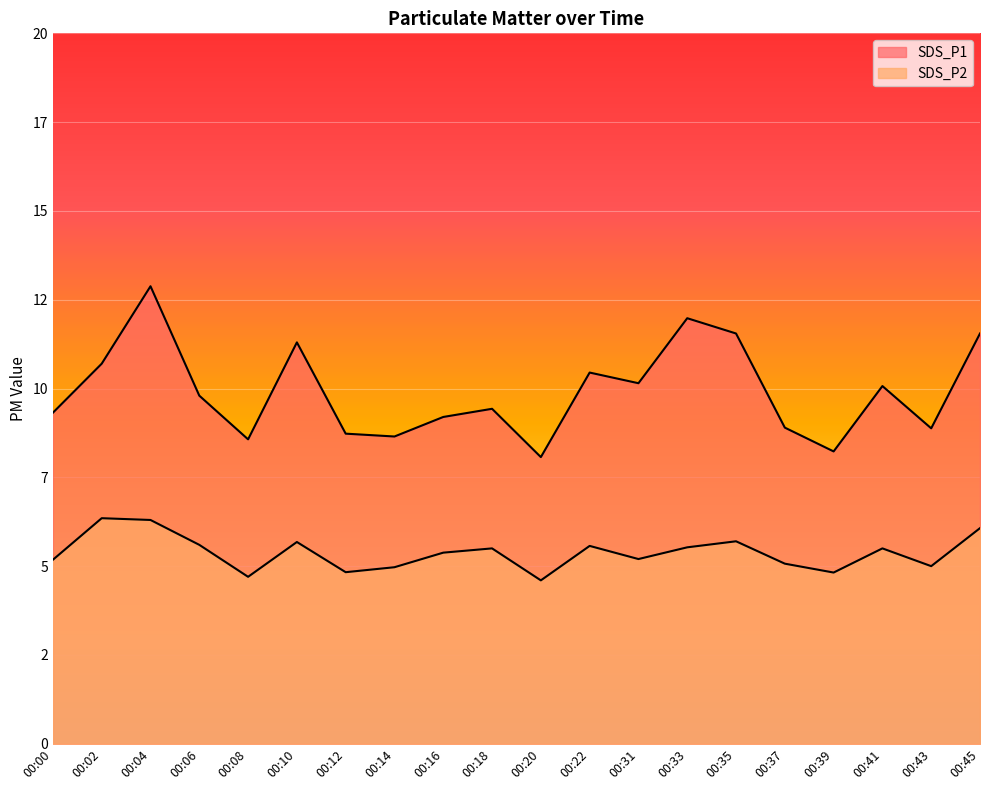

Reading right to left, list all the values displayed in this chart.

SDS_P1: 00:45=11.6	00:43=8.9	00:41=10.1	00:39=8.2	00:37=8.9	00:35=11.6	00:33=12.0	00:31=10.2	00:22=10.4	00:20=8.1	00:18=9.4	00:16=9.2	00:14=8.7	00:12=8.7	00:10=11.3	00:08=8.6	00:06=9.8	00:04=12.9	00:02=10.7	00:00=9.3
SDS_P2: 00:45=6.1	00:43=5.0	00:41=5.5	00:39=4.8	00:37=5.1	00:35=5.7	00:33=5.5	00:31=5.2	00:22=5.6	00:20=4.6	00:18=5.5	00:16=5.4	00:14=5.0	00:12=4.8	00:10=5.7	00:08=4.7	00:06=5.6	00:04=6.3	00:02=6.3	00:00=5.2